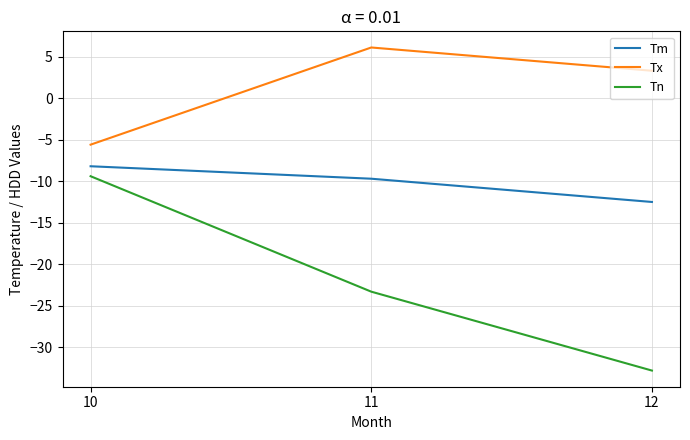

What is the approximate value of Tm at 12?

-12.5